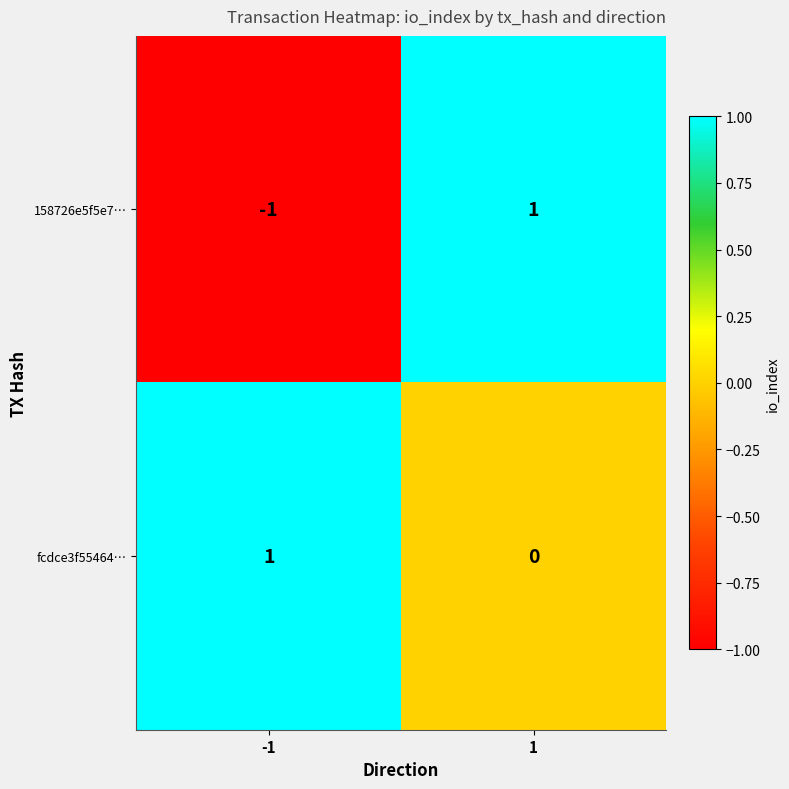

What is the total value across all series at 1?

1